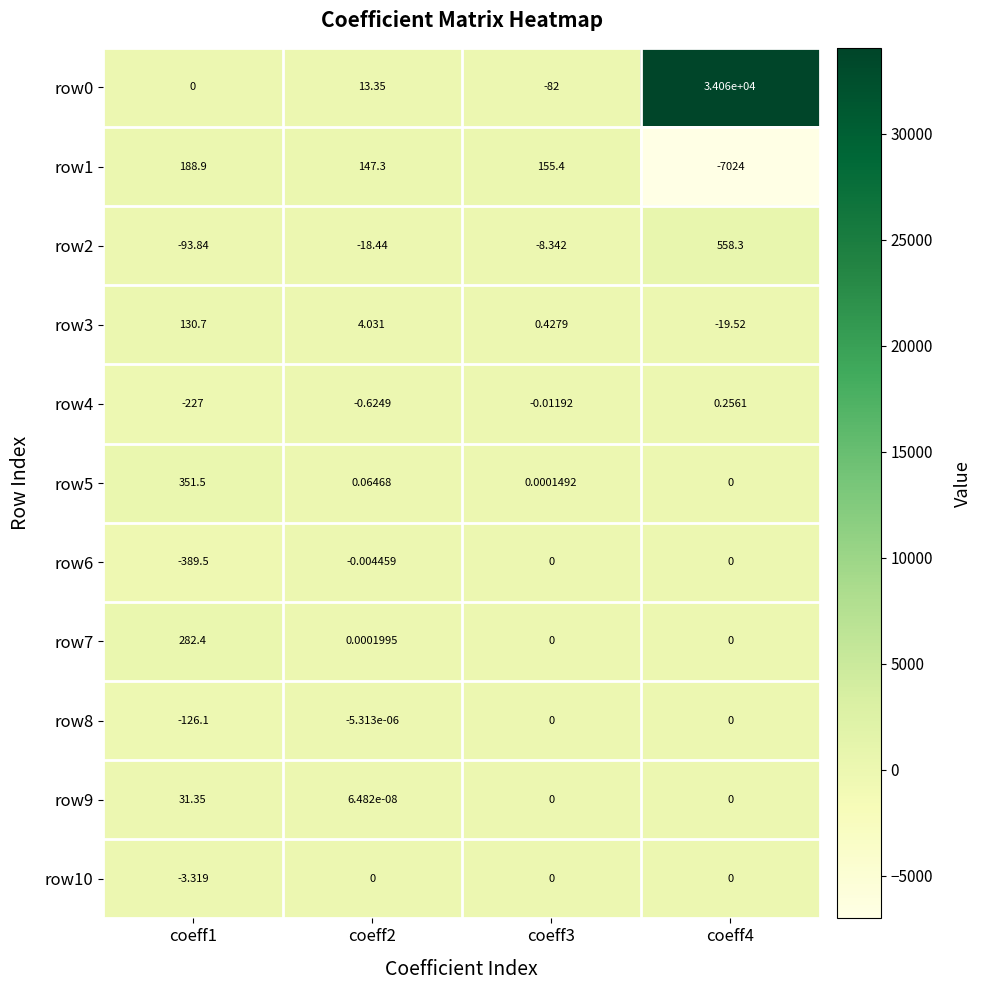

What is the spread (max minus min) of values at coeff3?

237.4